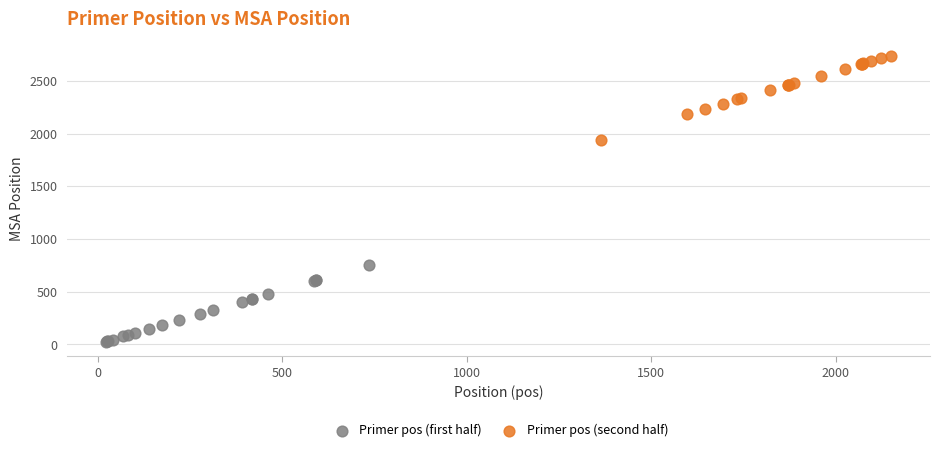

Which series has the widest spread of Y values?

Primer pos (second half)